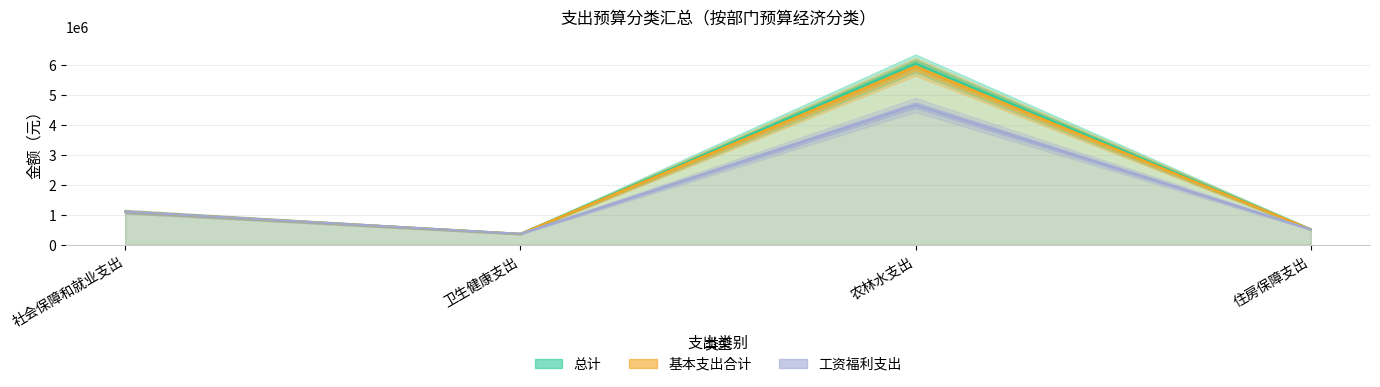

At which category is the sum across all series the highest?

农林水支出